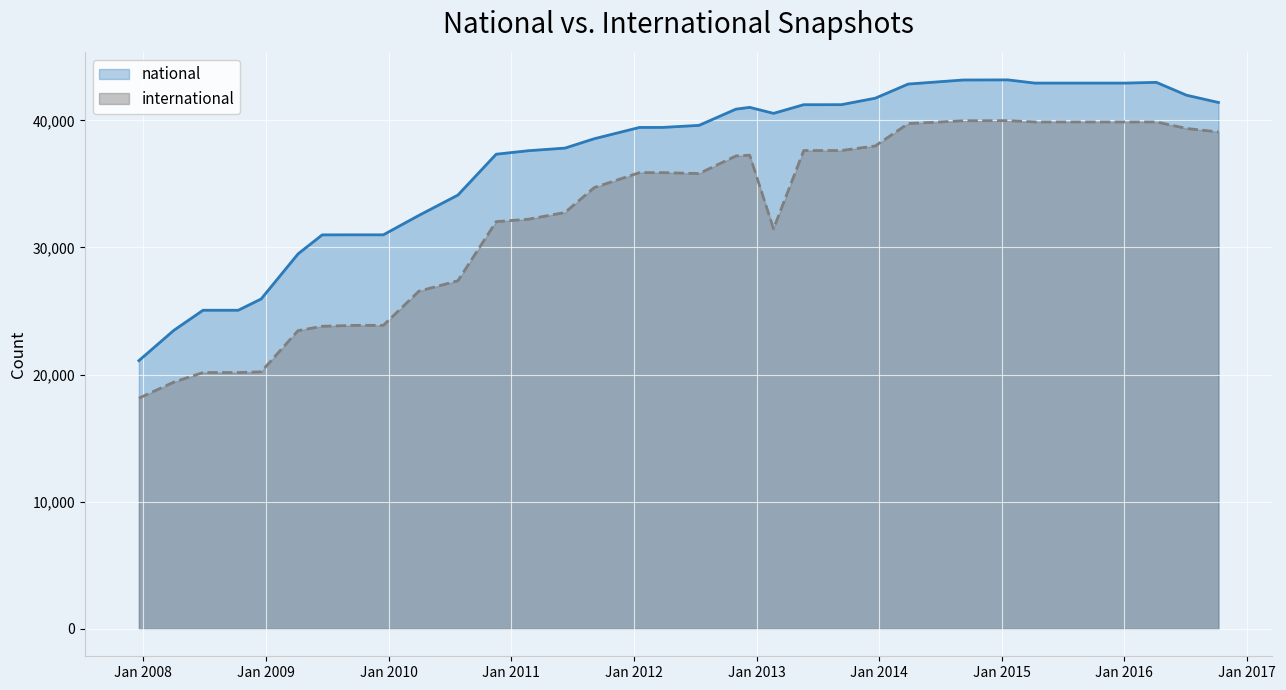

True or false: international and national cross at least once.

False